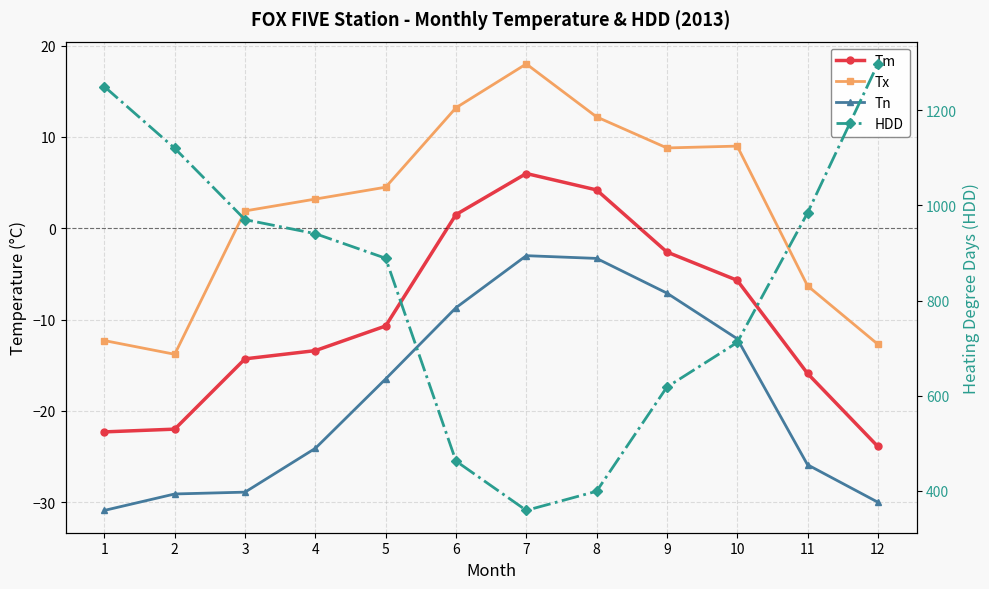

How many data points in Tx are above 4?

6